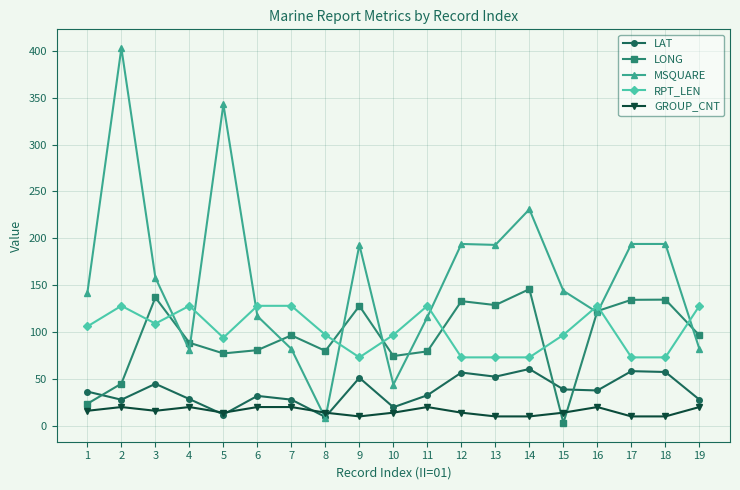

Which series has the widest spread of values?

MSQUARE